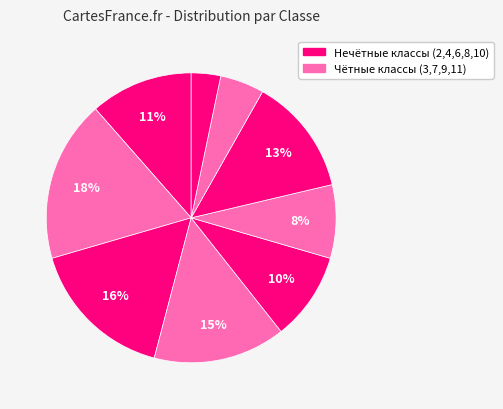

How many segments does this pie chart have?

9